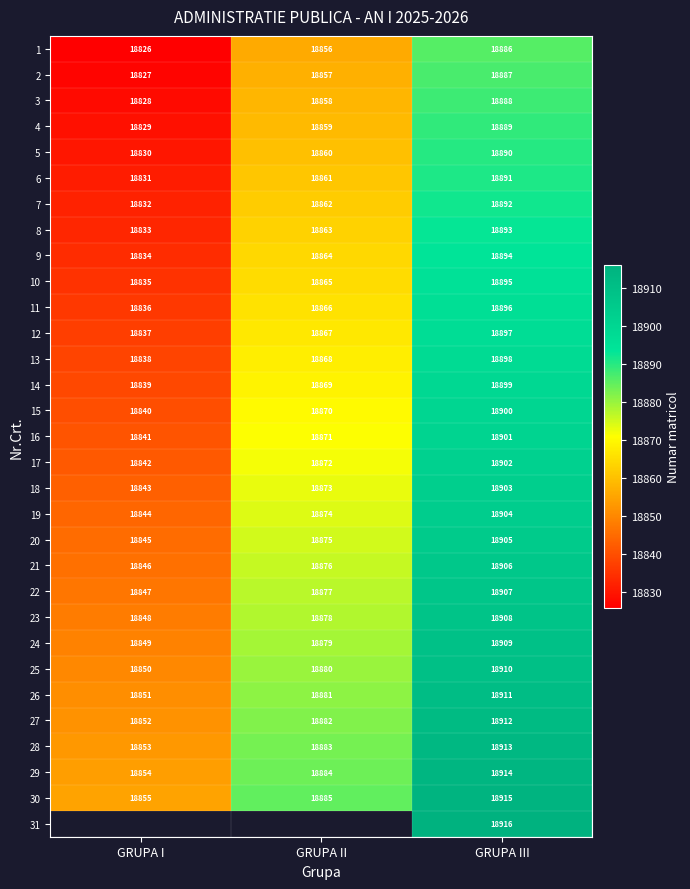

What is the difference between the maximum and minimum values in the 20 series?

60